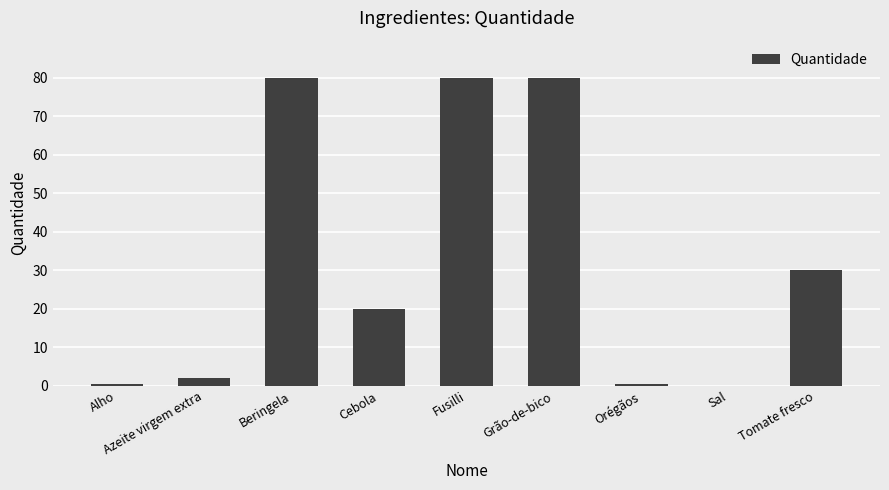

How many categories are shown in the chart?

9